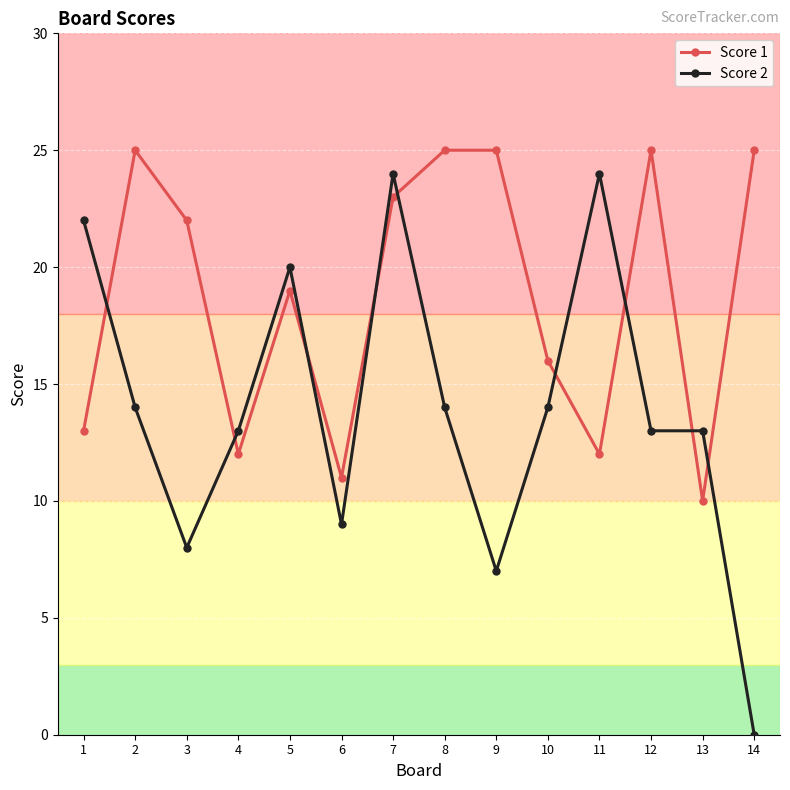

Where is the first local minimum for Score 2?

3